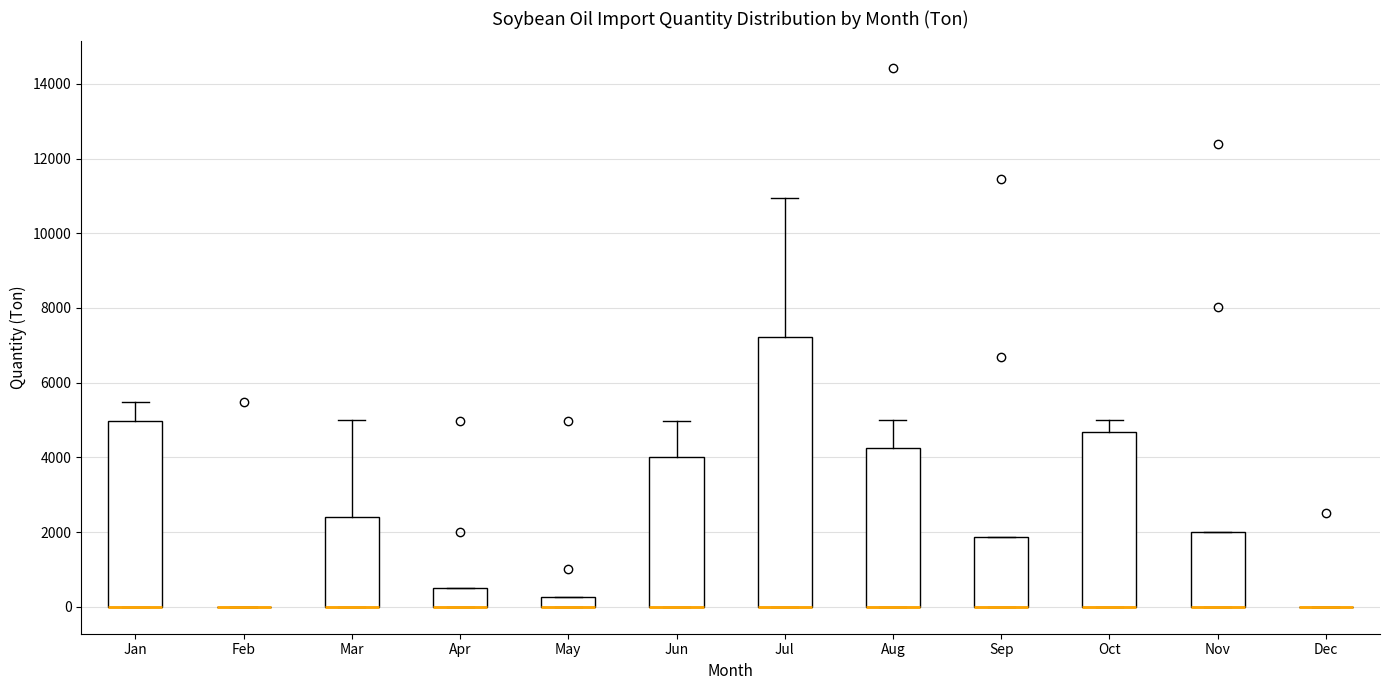

Which box is the tallest, from its lower edge to its upper edge?

Jul